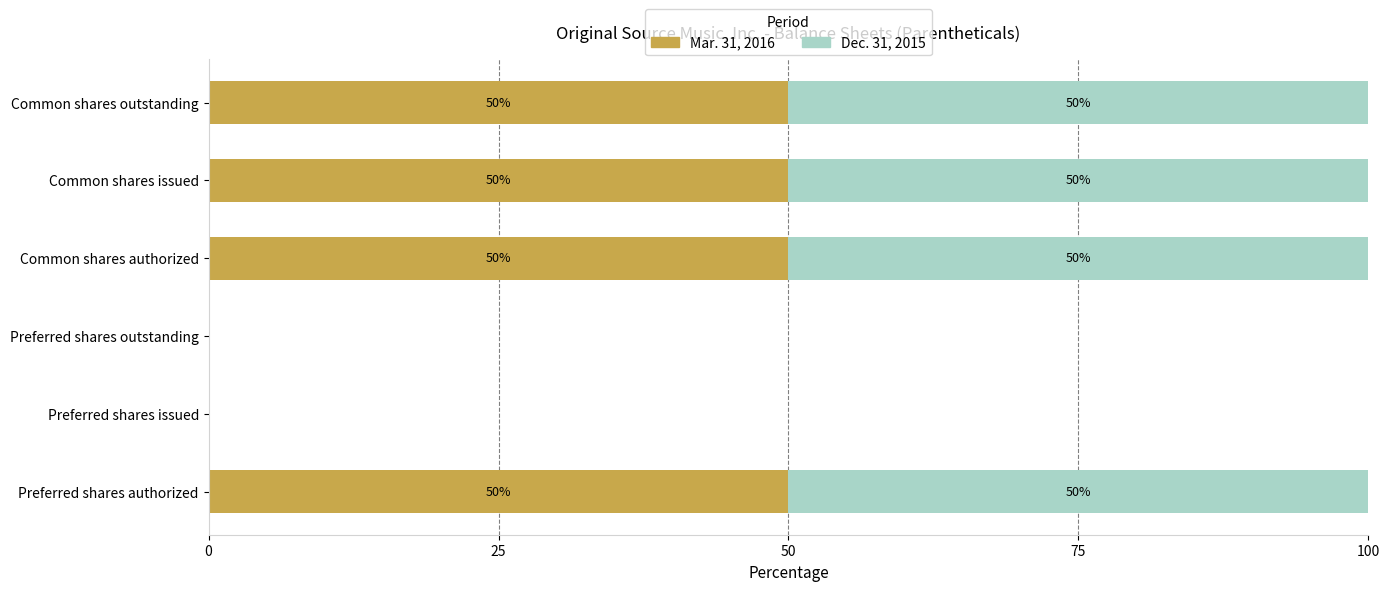

What is the maximum value for Mar. 31, 2016?

50